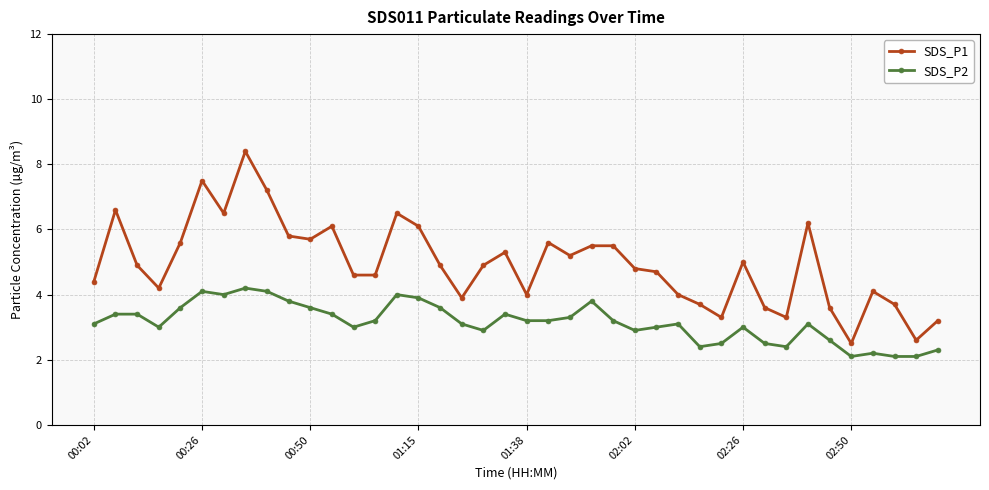

True or false: SDS_P2 and SDS_P1 cross at least once.

False